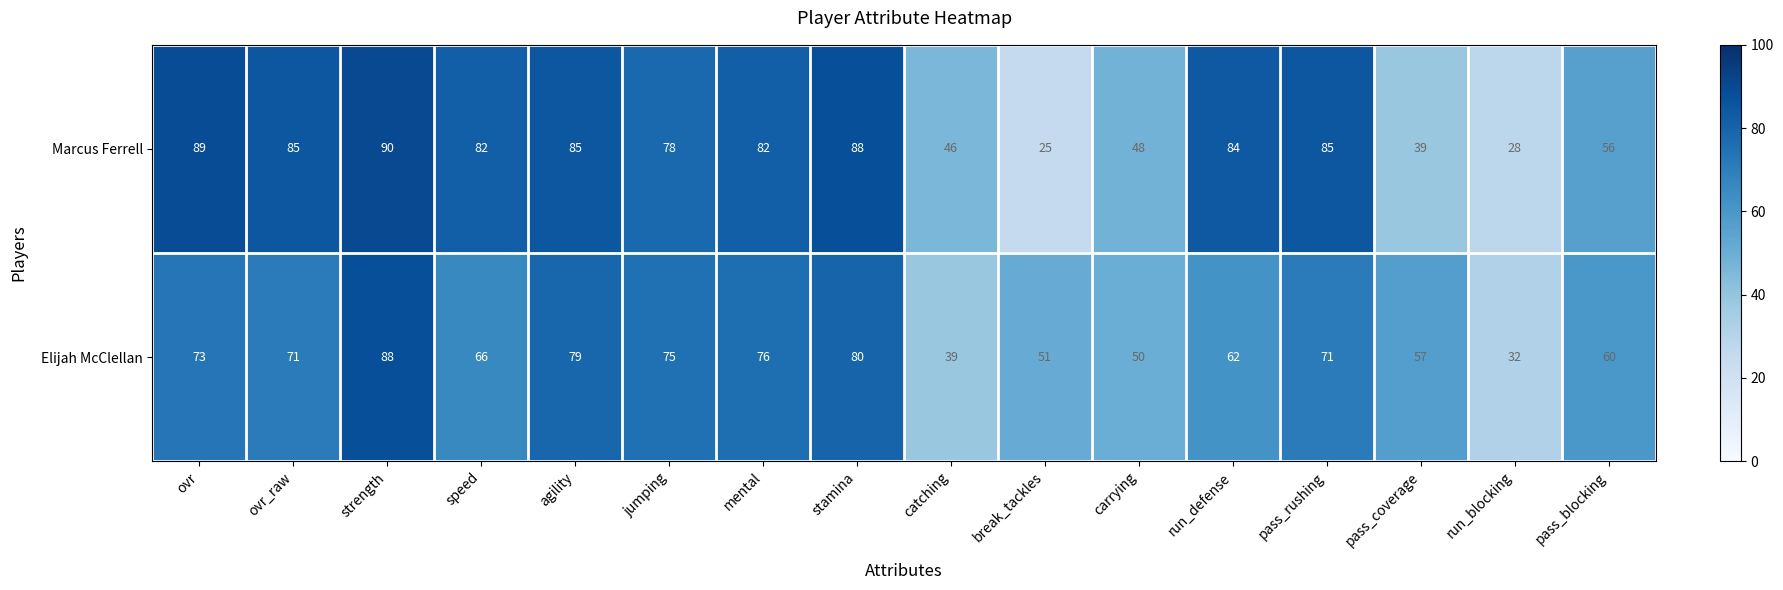

Which series has the widest spread of values?

Marcus Ferrell